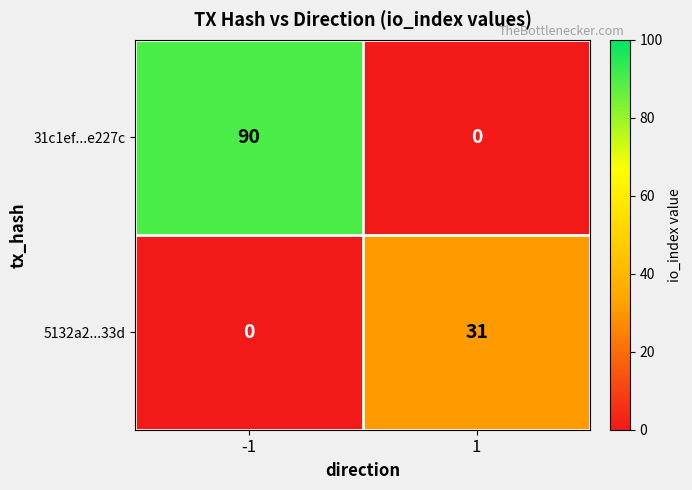

What is the total value across all series at 1?

31